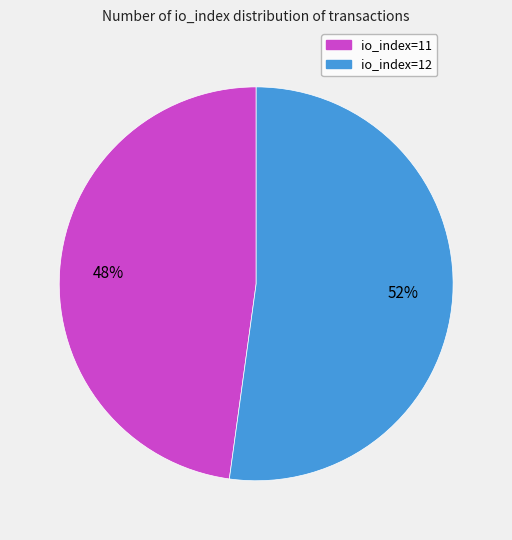

Does io_index=12 account for over 50% of the chart?

Yes